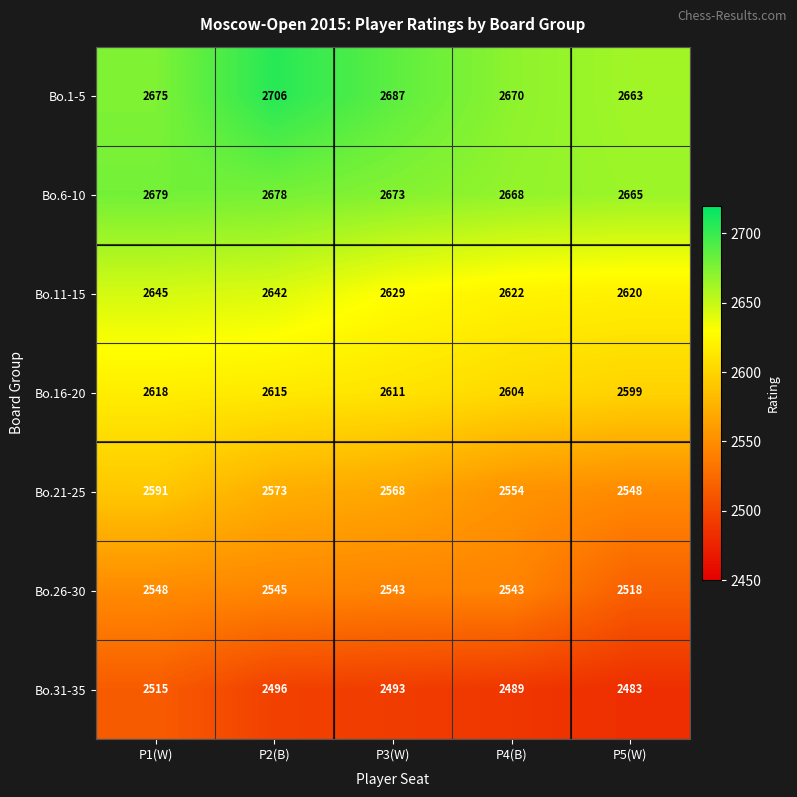

What is the minimum value shown in the chart?

2483